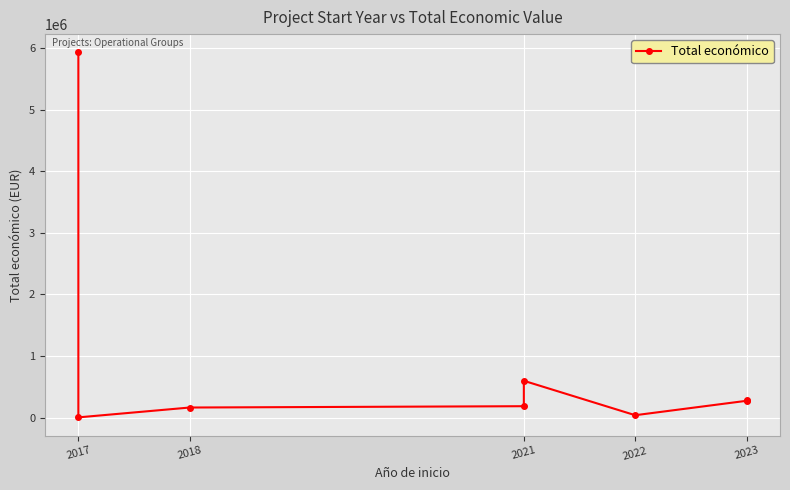

Between 2022 and 2018, which is larger?

2018